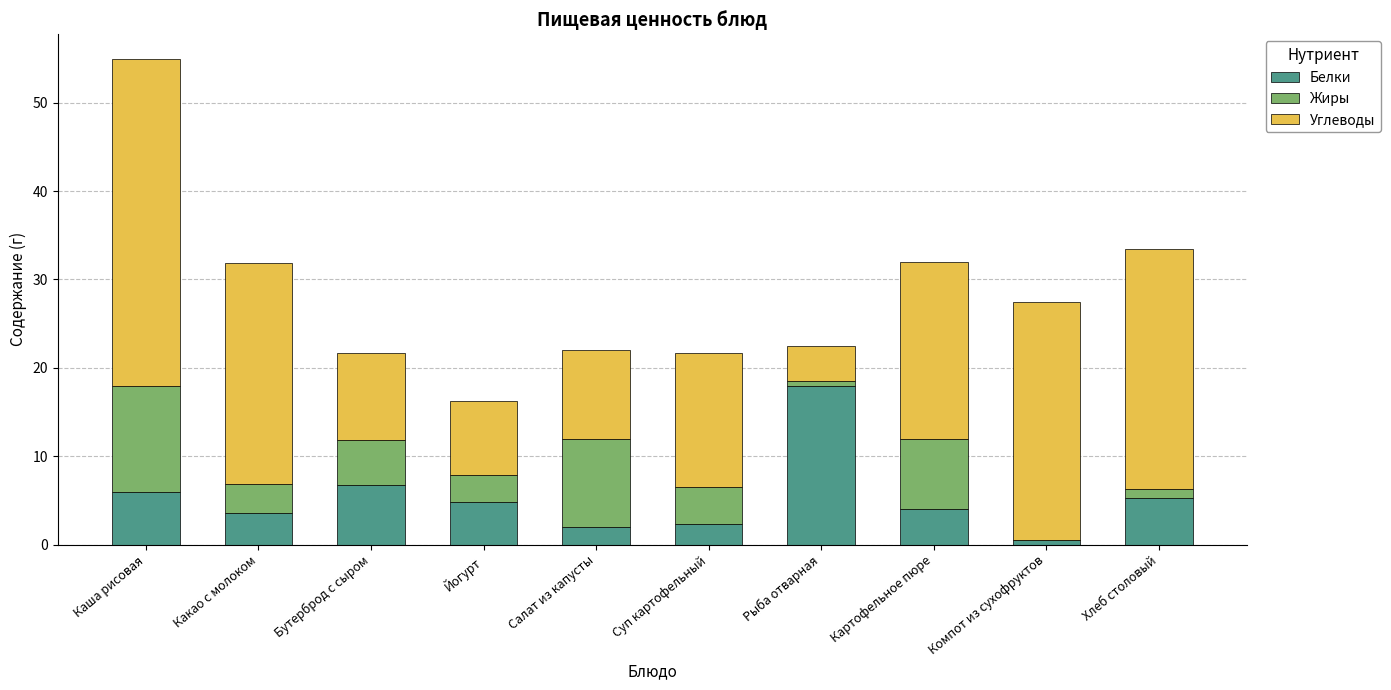

Are the bars grouped side by side (vs. stacked)?

No